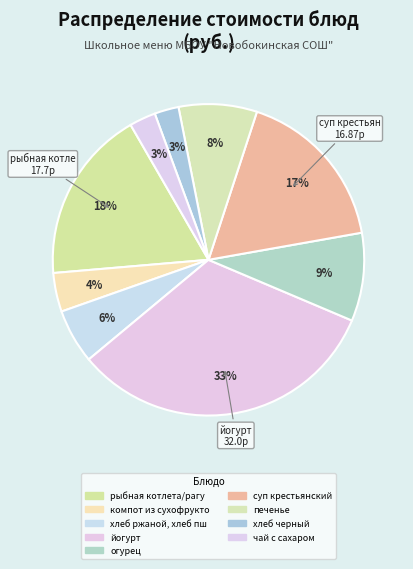

How many segments does this pie chart have?

9